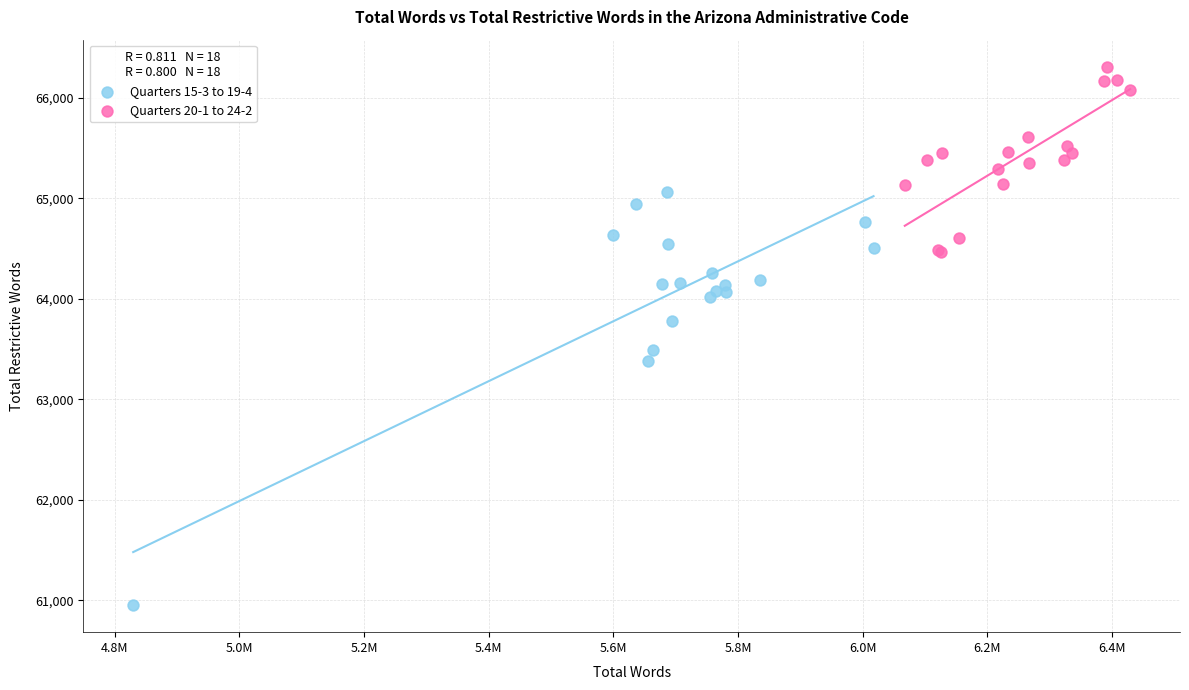

Which series reaches the minimum Y coordinate?

Quarters 15-3 to 19-4